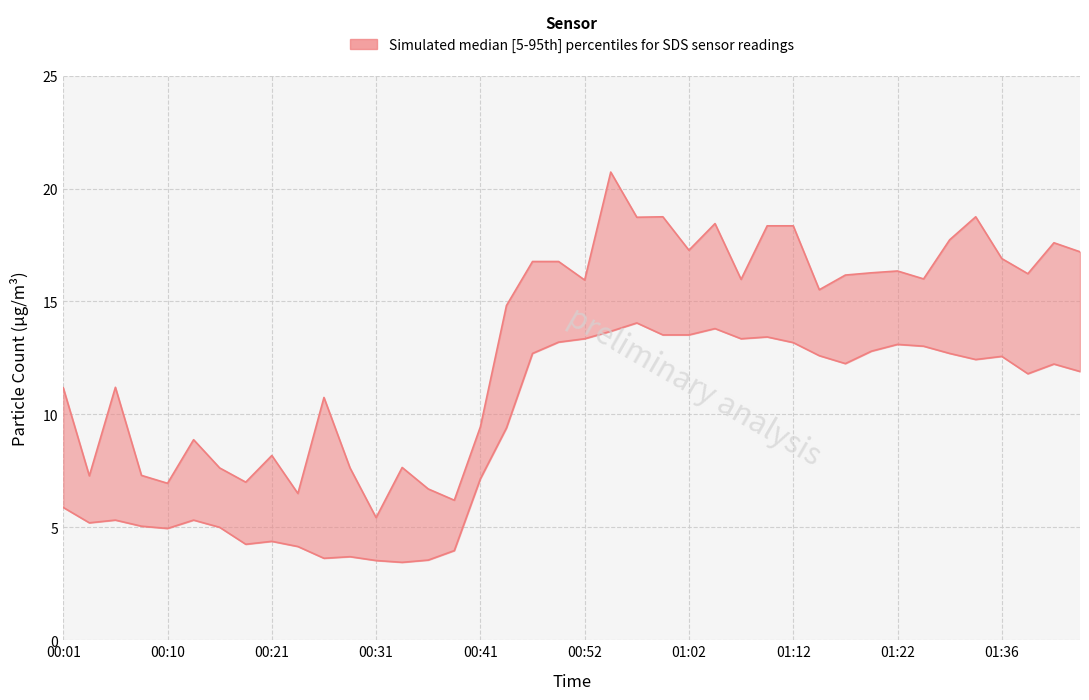

List the labels in order of SDS_P2 value, largest first.

00:57, 01:04, 00:54, 00:59, 01:02, 01:09, 00:52, 01:07, 00:49, 01:12, 01:22, 01:25, 01:19, 00:46, 01:28, 01:14, 01:36, 01:30, 01:17, 01:41, 01:43, 01:38, 00:44, 00:41, 00:01, 00:05, 00:13, 00:03, 00:08, 00:15, 00:10, 00:21, 00:18, 00:23, 00:39, 00:29, 00:26, 00:36, 00:31, 00:34